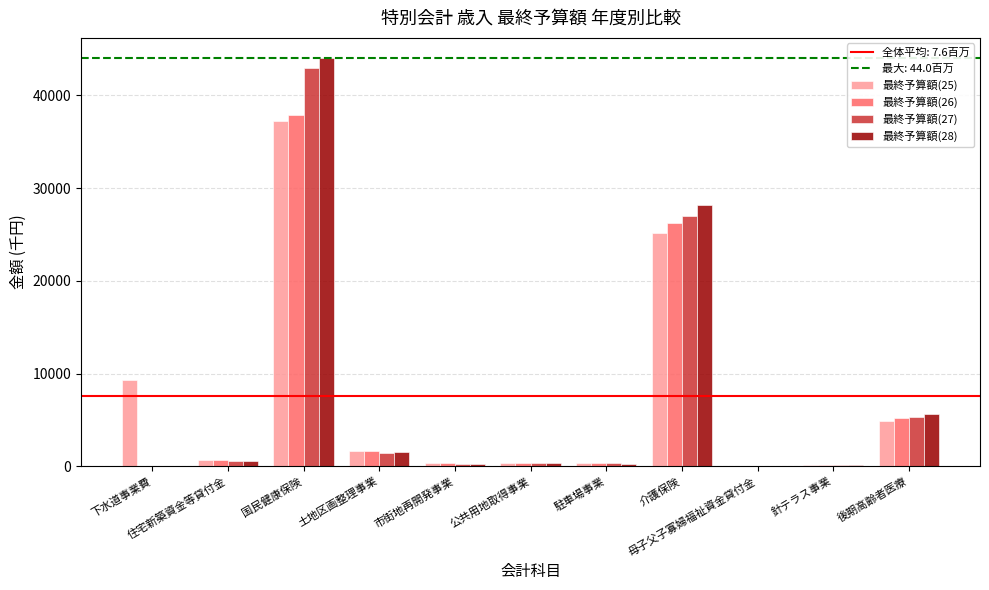

What is the sum of all 最終予算額(26) values?

72687.5